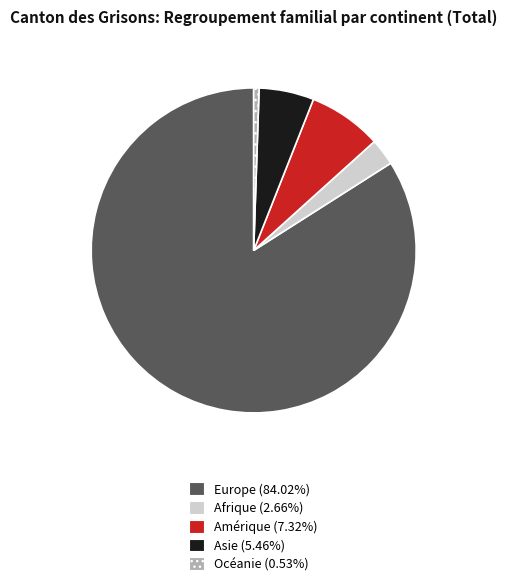

Is the sum of Amérique and Océanie greater than half?

No